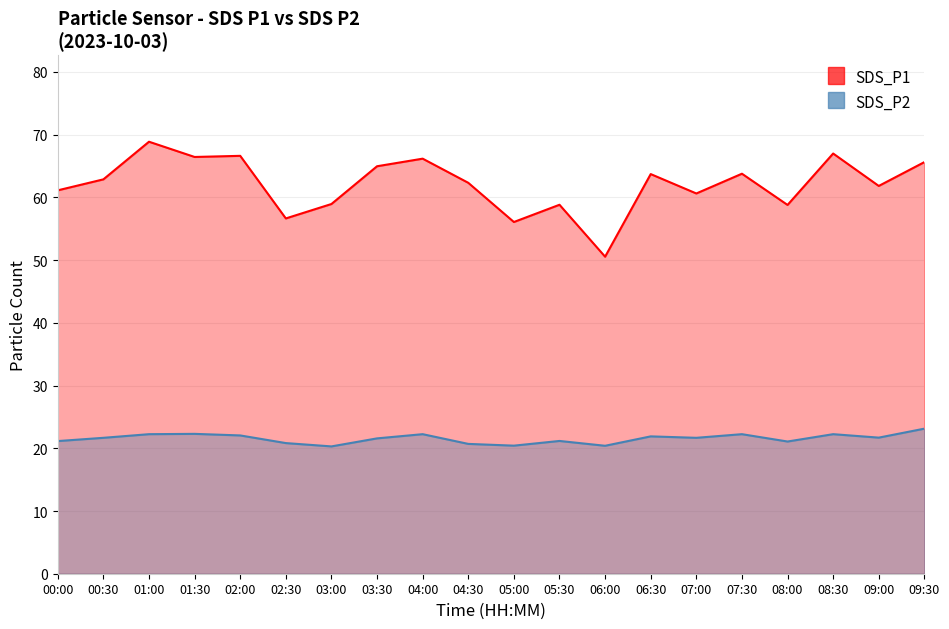

The SDS_P2 series shows 33.6 at 01:30. True or false?

False